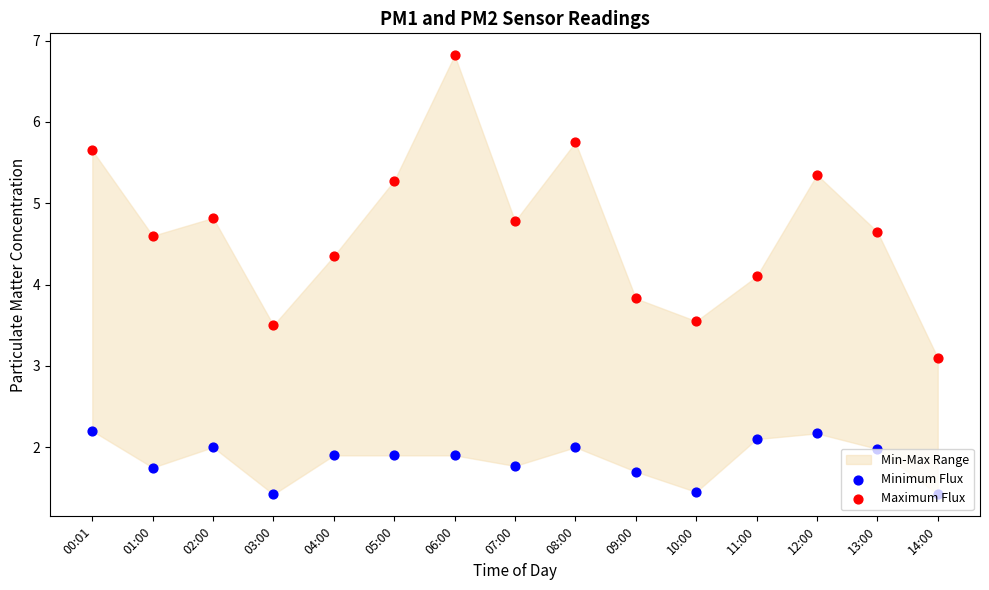

What is the total value across all series at 14:00?

4.5